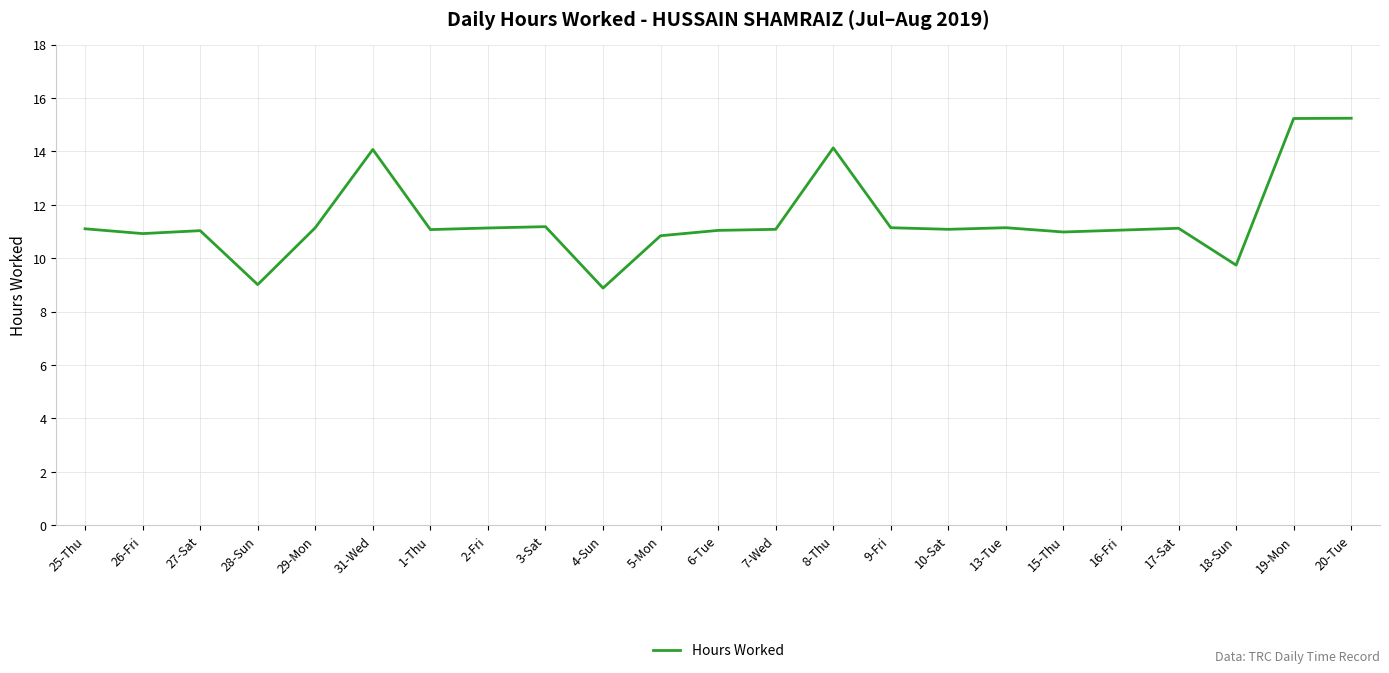

What is the approximate value at 25-Thu?

11.1